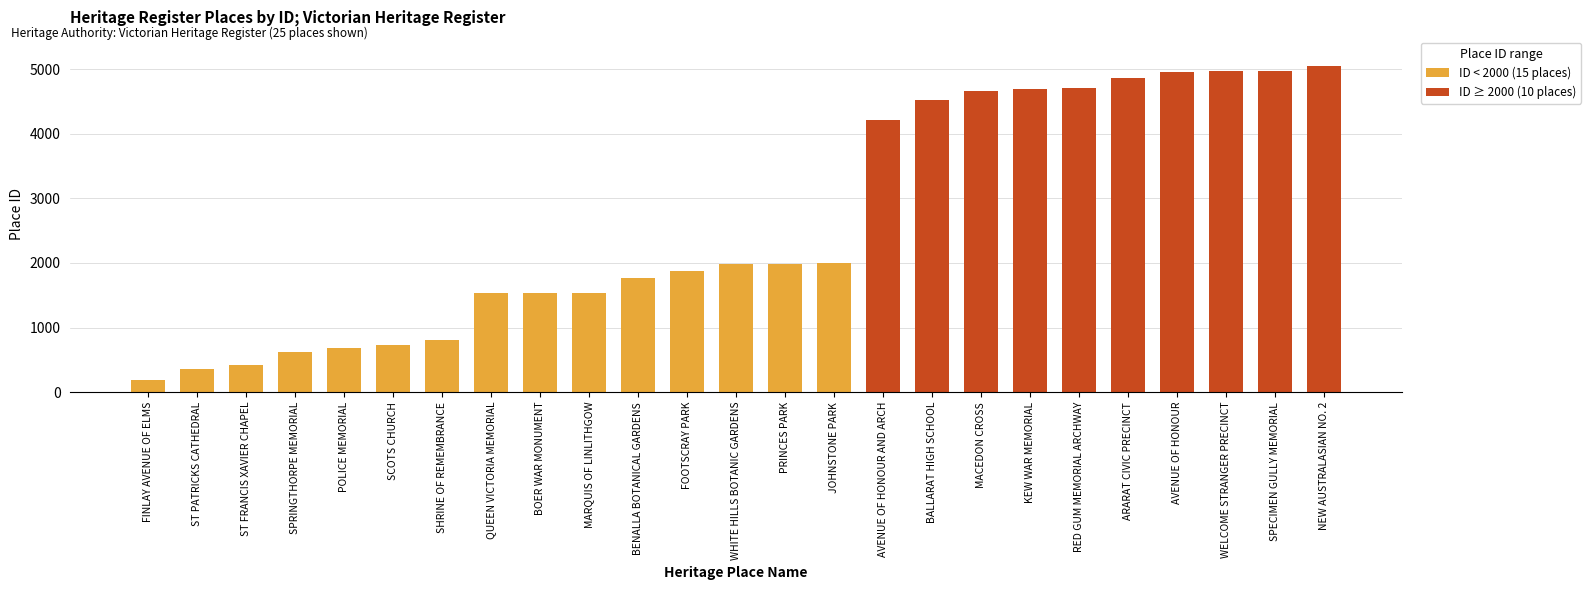

Which label corresponds to the smallest value in the chart?

FINLAY AVENUE OF ELMS